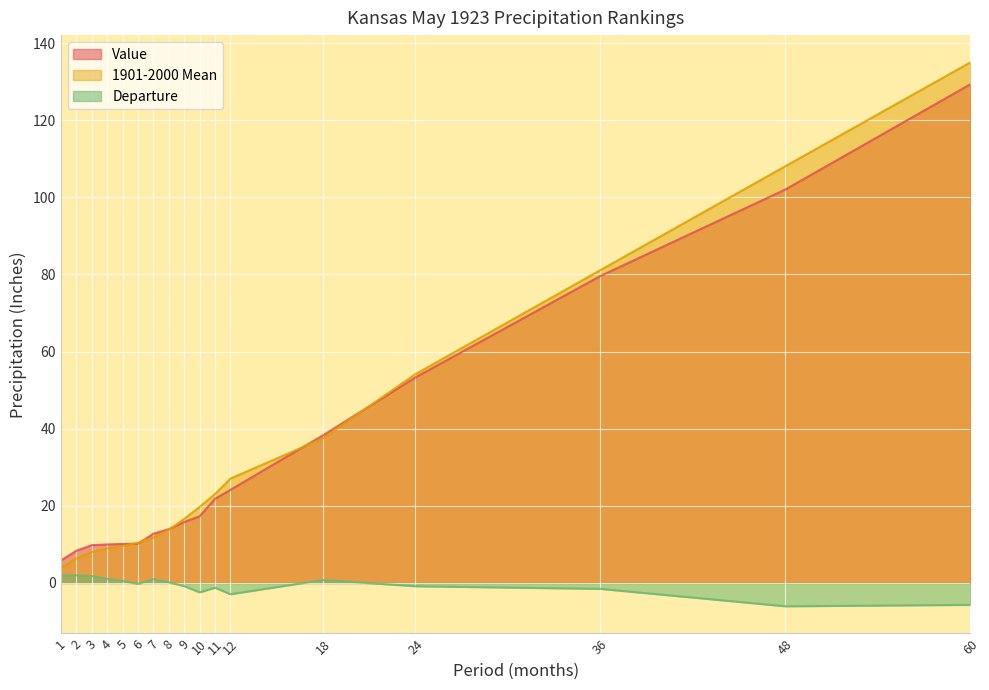

Does the chart display data point markers on the line(s)?

No